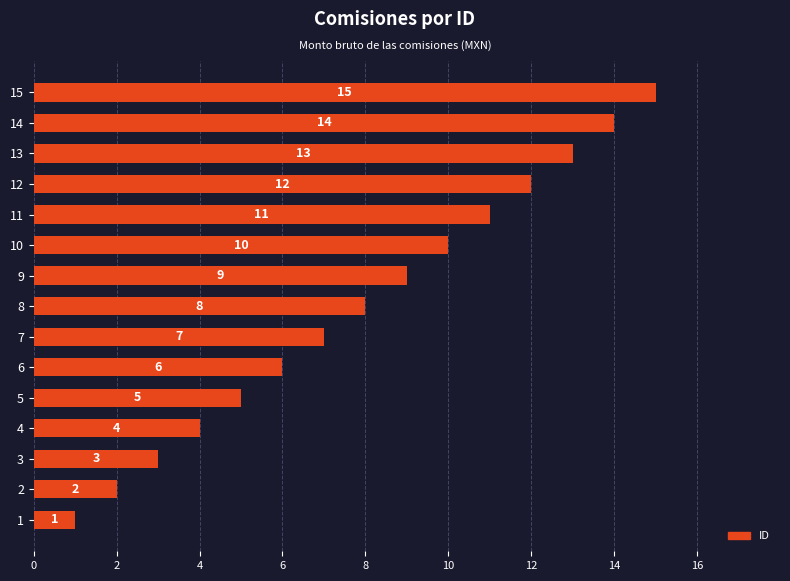

Where is the data nearest to the value 8?

8